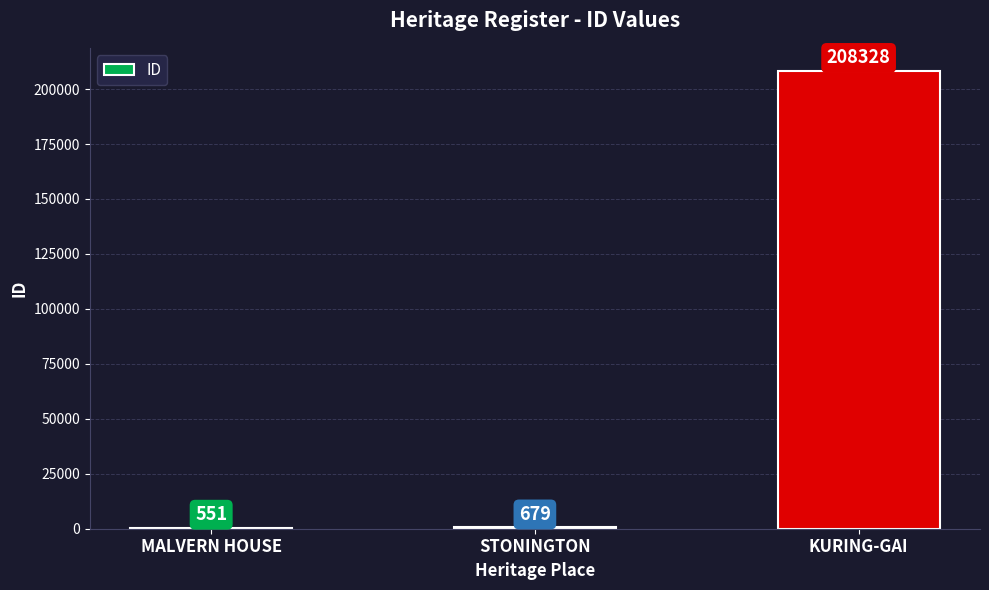

Reading left to right, extract all data points from this chart.

MALVERN HOUSE=551	STONINGTON=679	KURING-GAI=208328